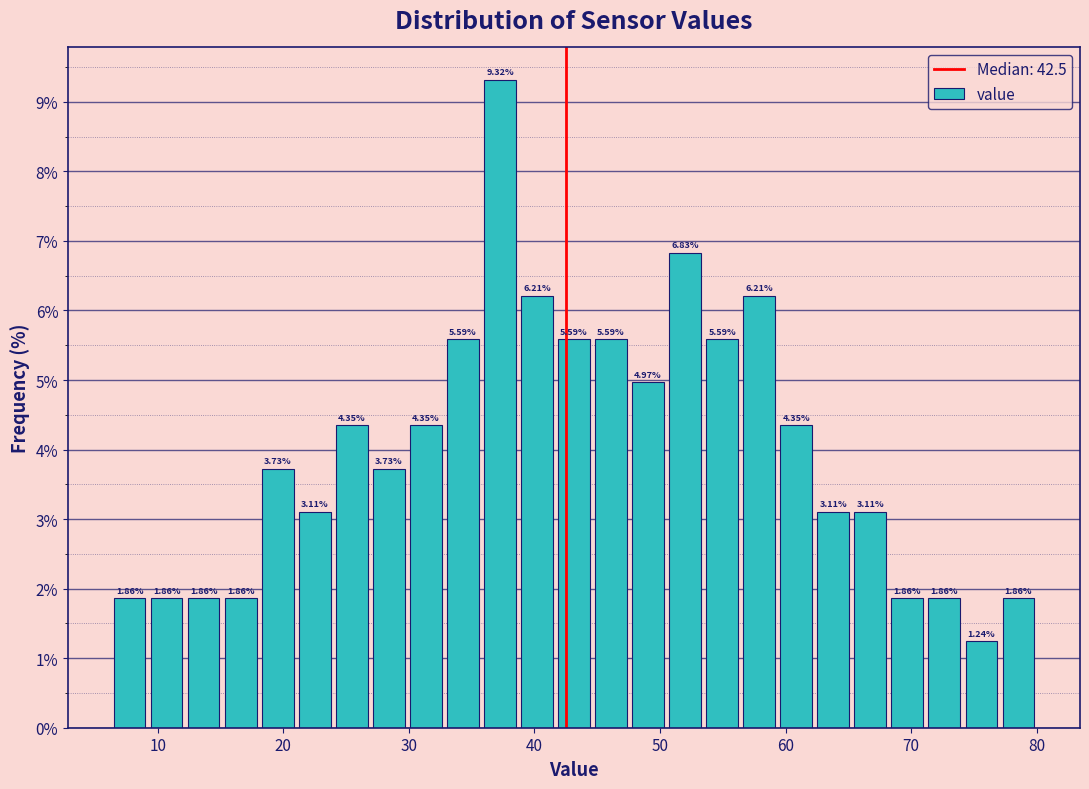

Around what value on the x-axis is the tallest bar? Give the approximate position of its centre, as read against the axis.

37